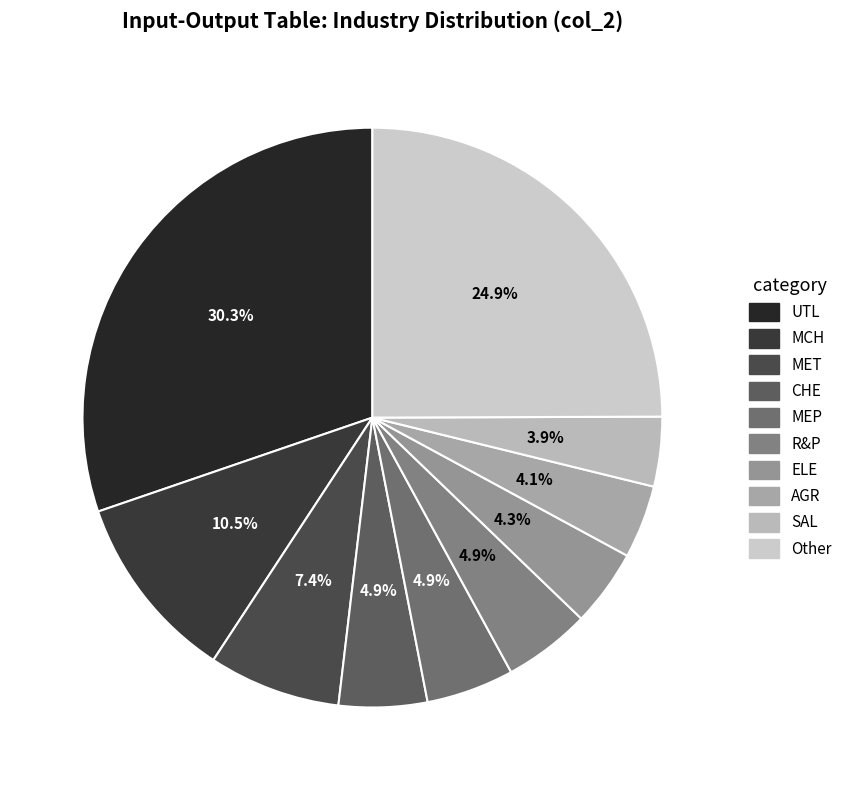

How many segments does this pie chart have?

10